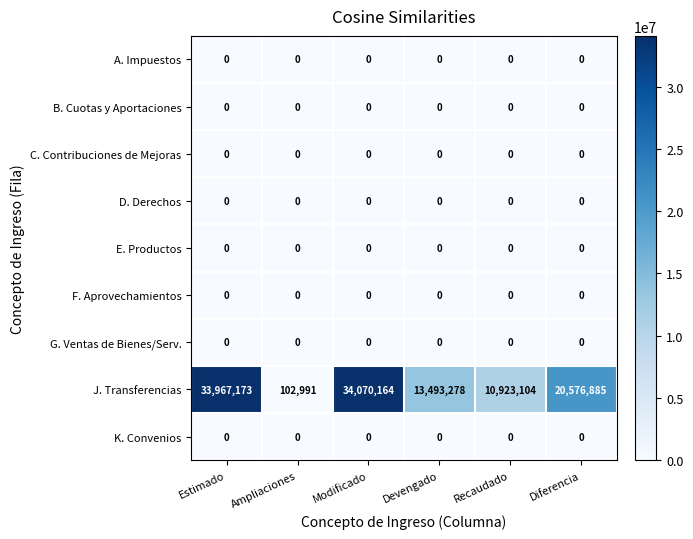

What is the difference between the highest and lowest values at Devengado?

13493278